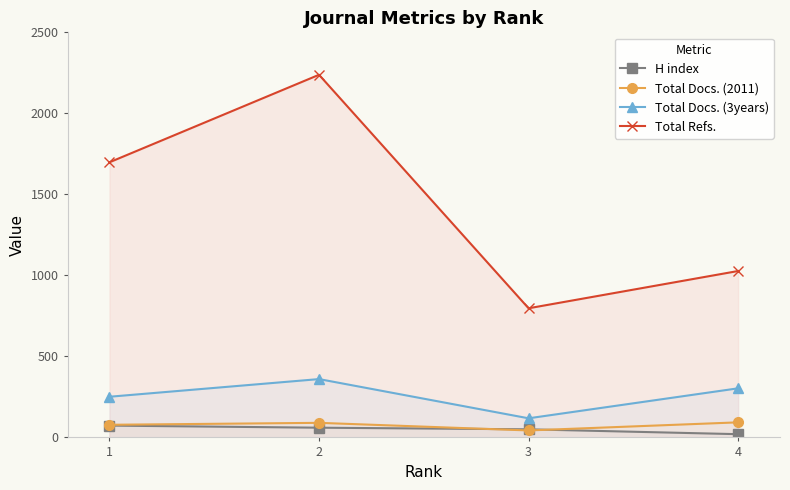

What is the total value across all series at 2?

2748